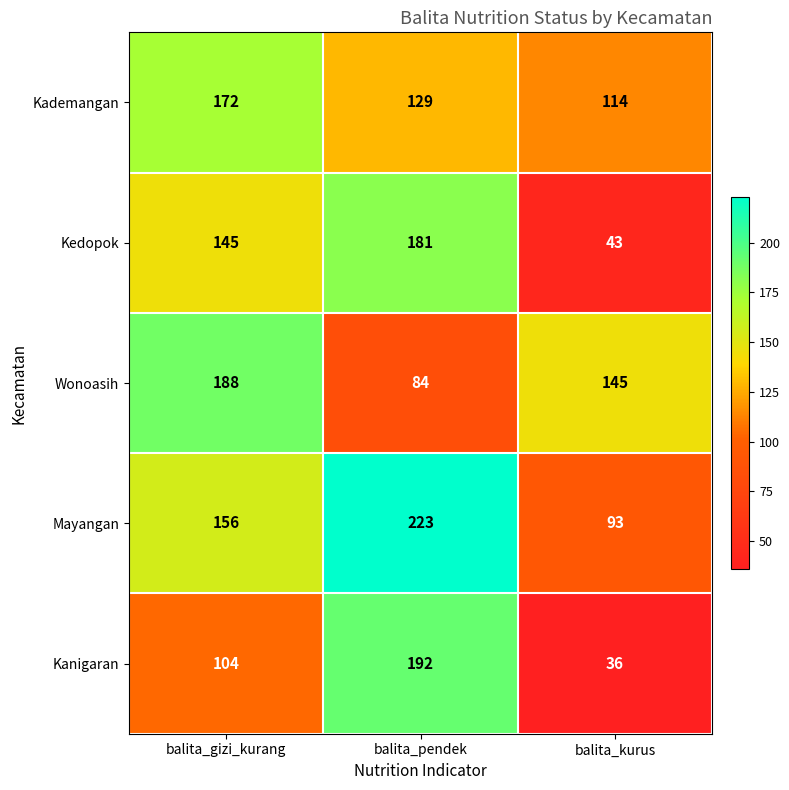

What is the spread (max minus min) of values at balita_gizi_kurang?

84